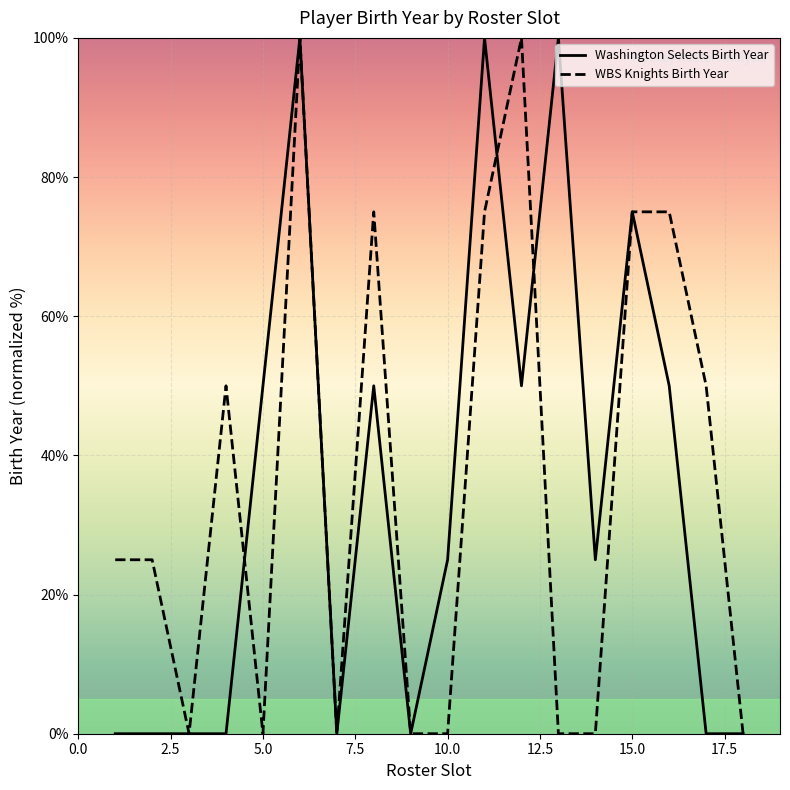

What is the highest value of the WBS Knights Birth Year series?

100